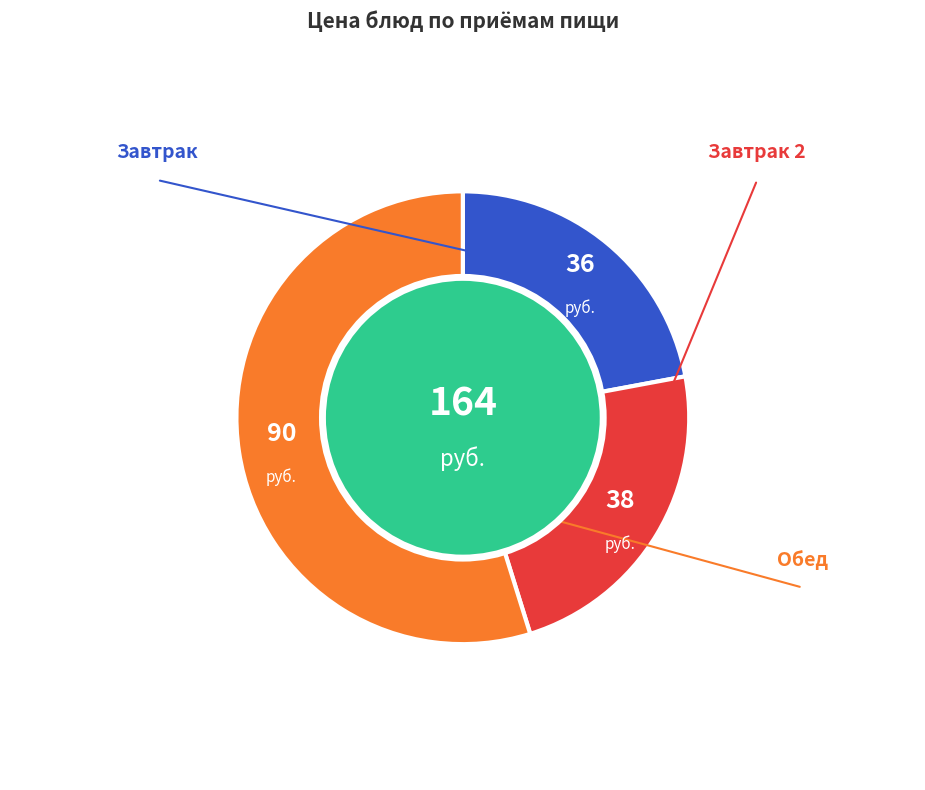

Is there any slice that represents more than half of the pie?

Yes